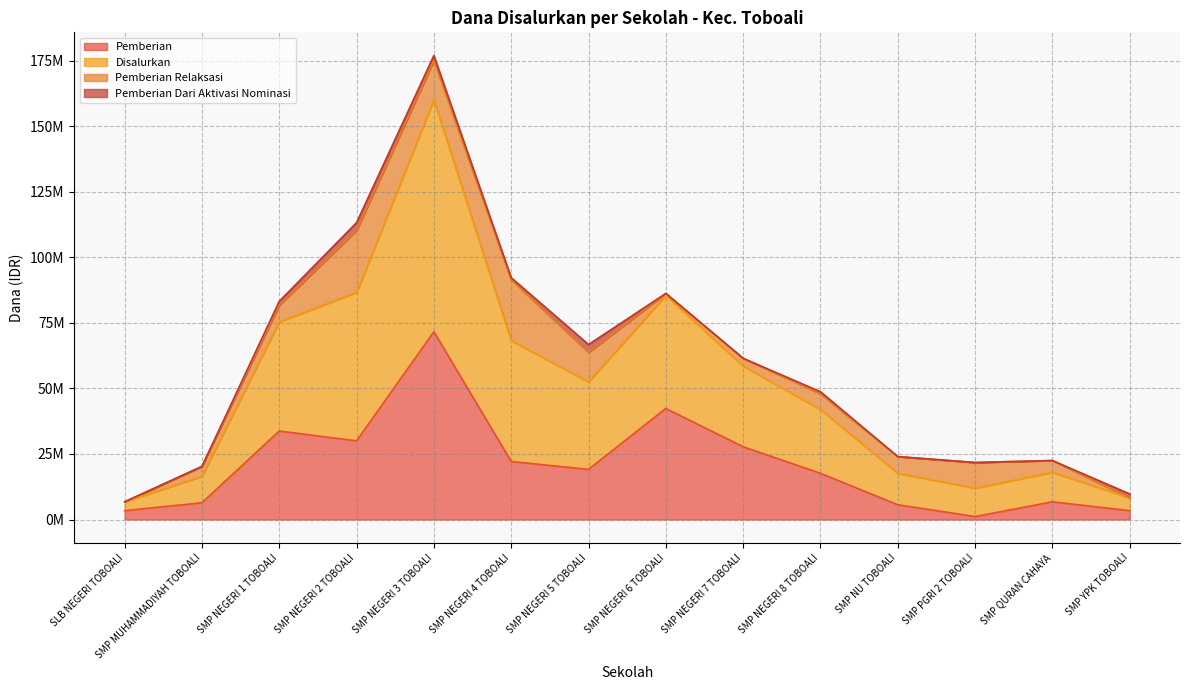

What value does the Pemberian series have at SMP NEGERI 7 TOBOALI?

27750000